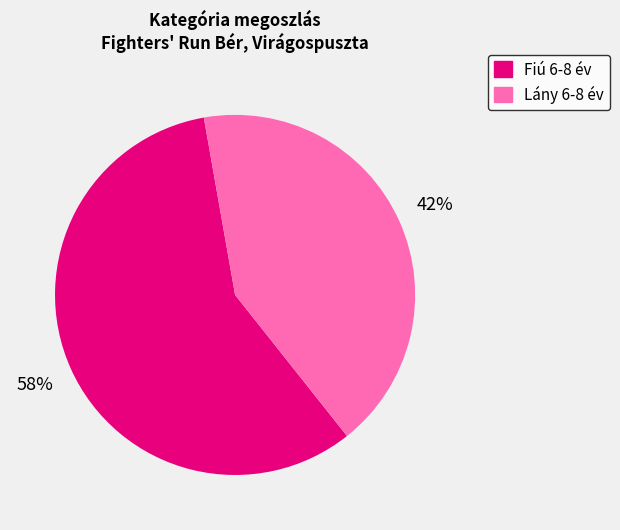

How many slices are in this pie chart?

2